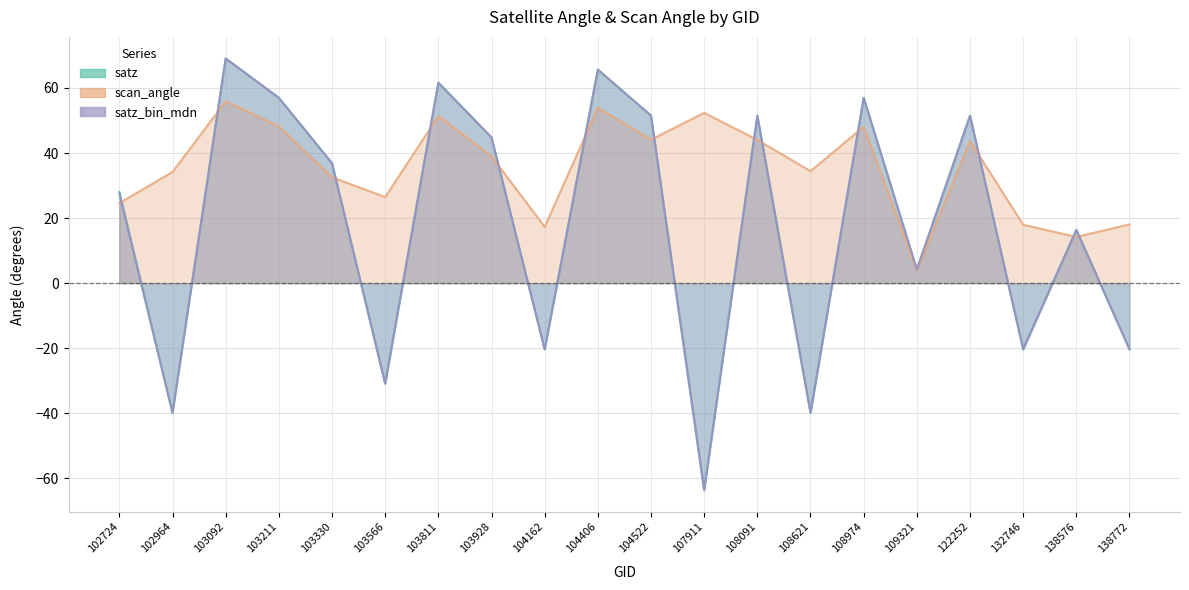

What is the spread (max minus min) of values at 107911?

116.0